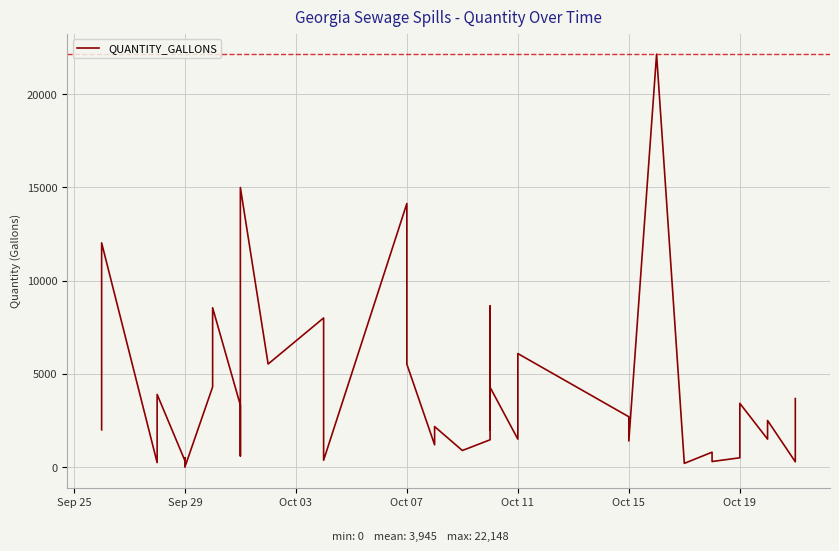

How many points are higher than both their immediate neighbors (excluding endpoints)?

15